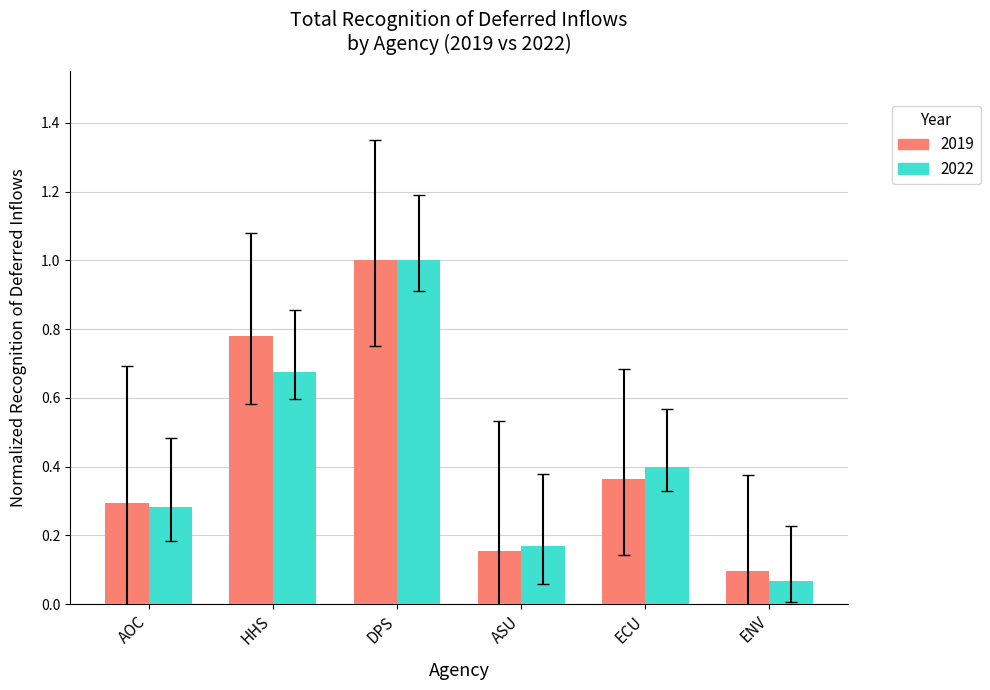

At how many categories does at least one series exceed 0?

6